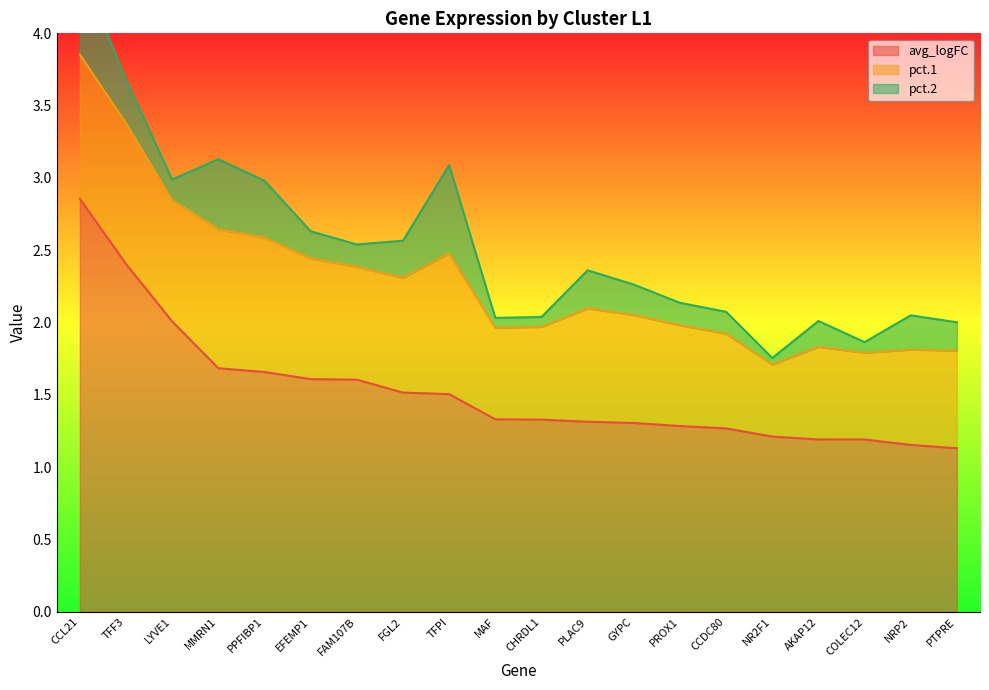

Is it true that pct.2 equals 0.2 at AKAP12?

True